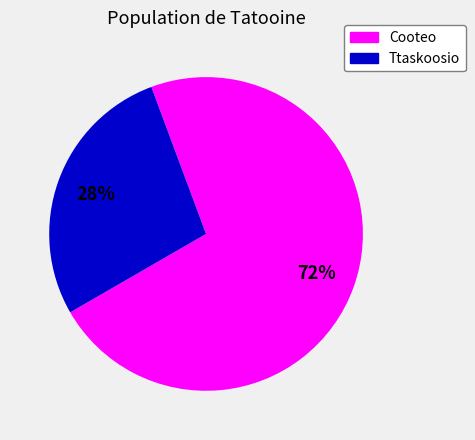

To the nearest percent, what percentage of the pie is Cooteo?

72%